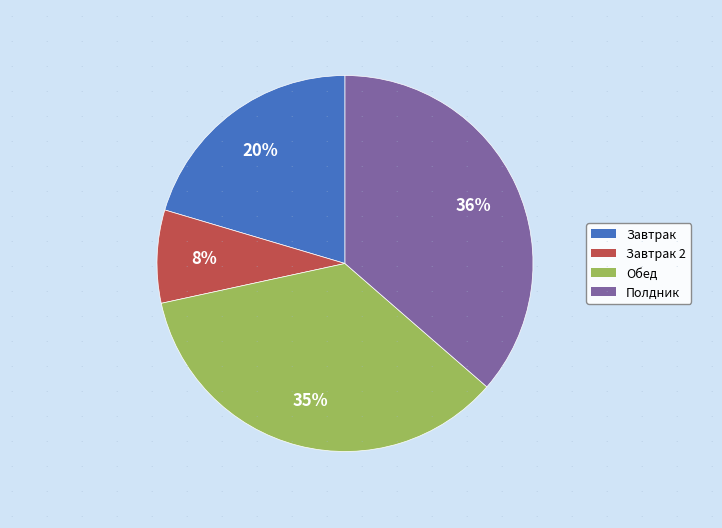

Between Полдник and Обед, which is larger?

Полдник